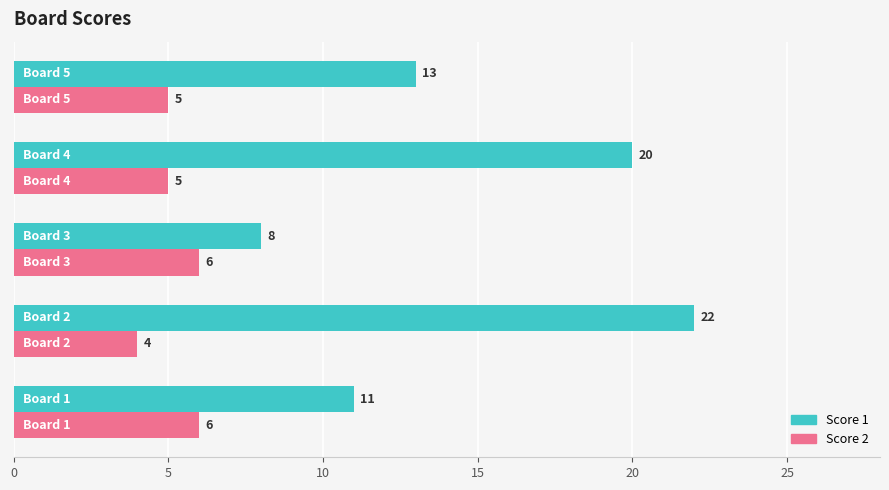

What is the lowest value of the Score 2 series?

4